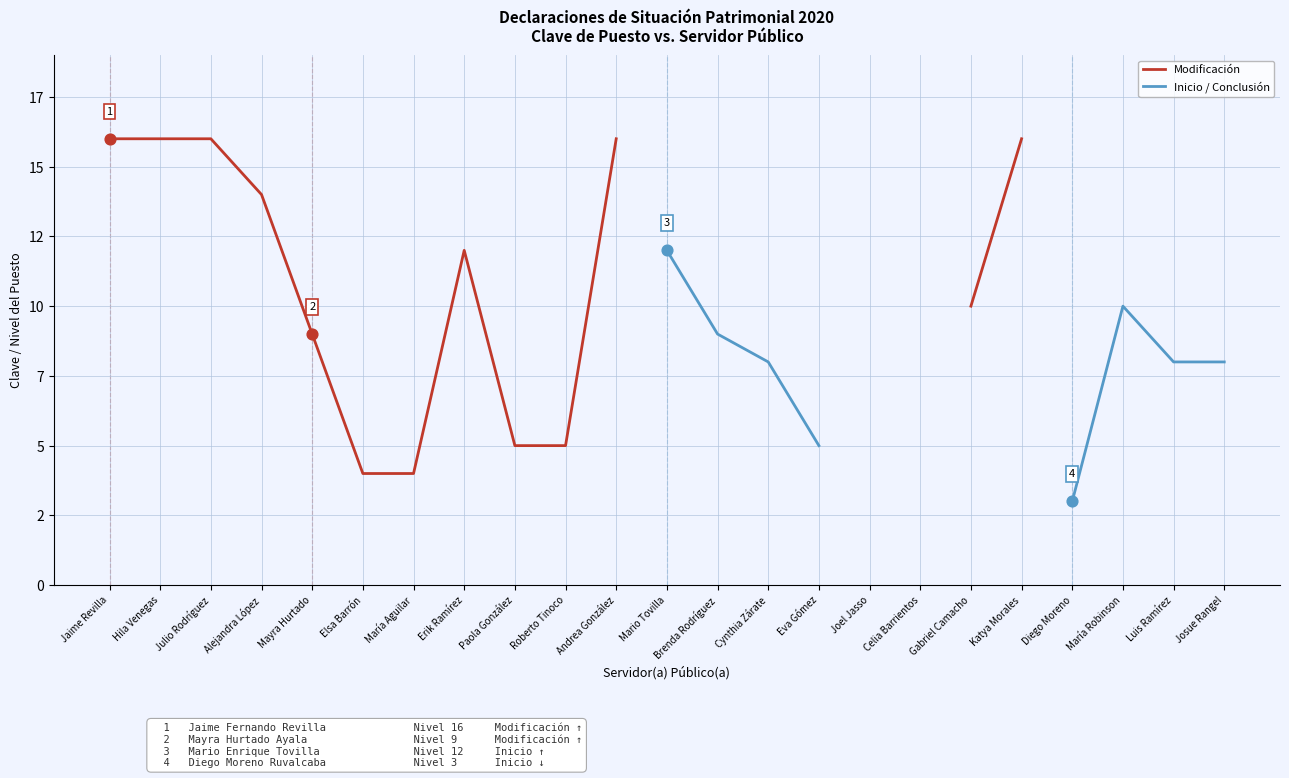

At how many categories does at least one series exceed 13?

6